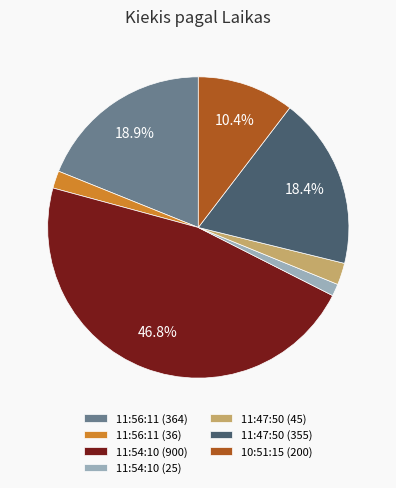

Combined, what portion of the pie is 11:56:11 (364) and 10:51:15 (200)?

29.3%